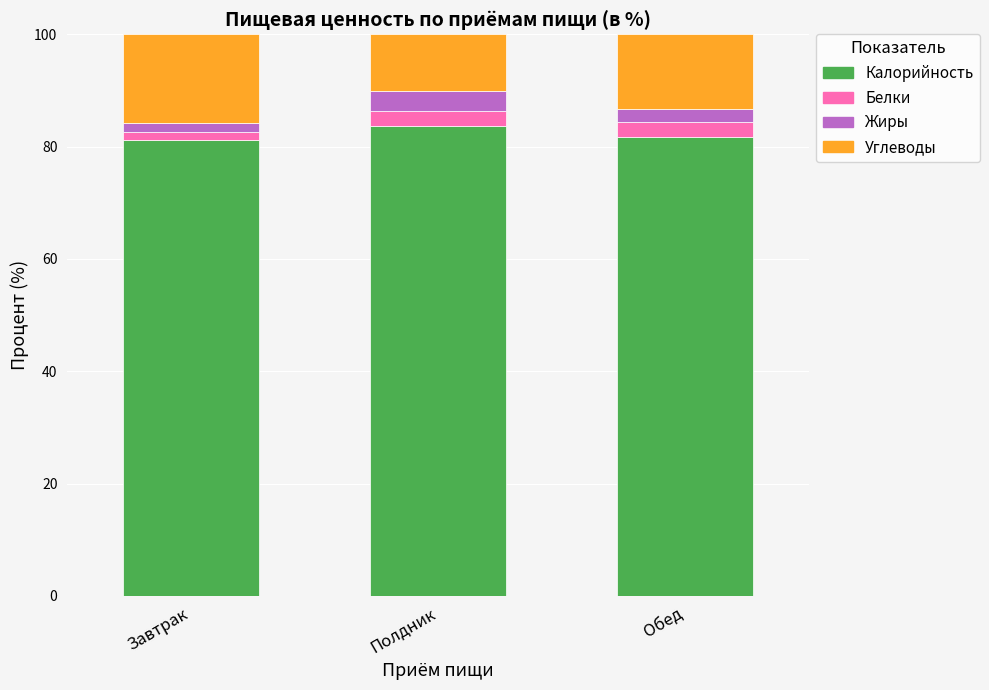

How many bars are there in total?

3